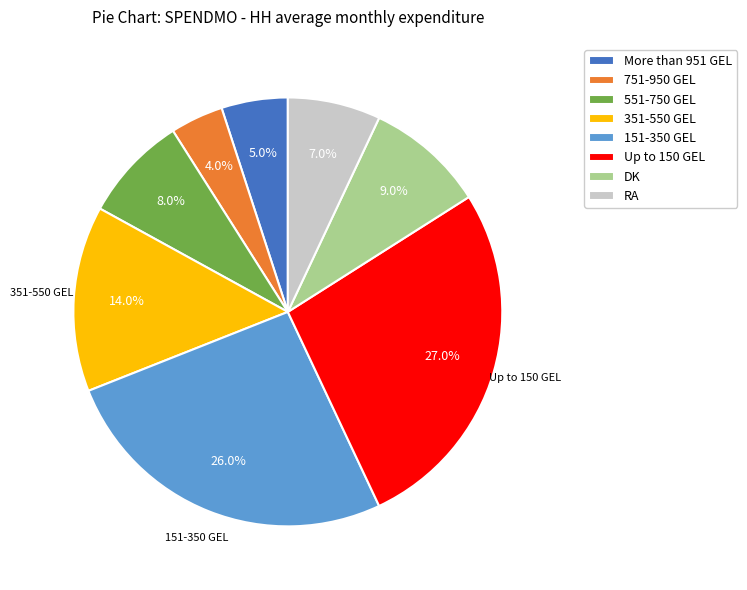

Is it true that 751-950 GEL is 4% of the pie?

True